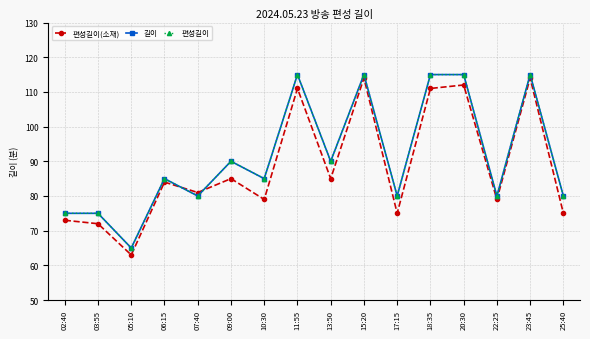

What is the minimum value for 편성길이?

65